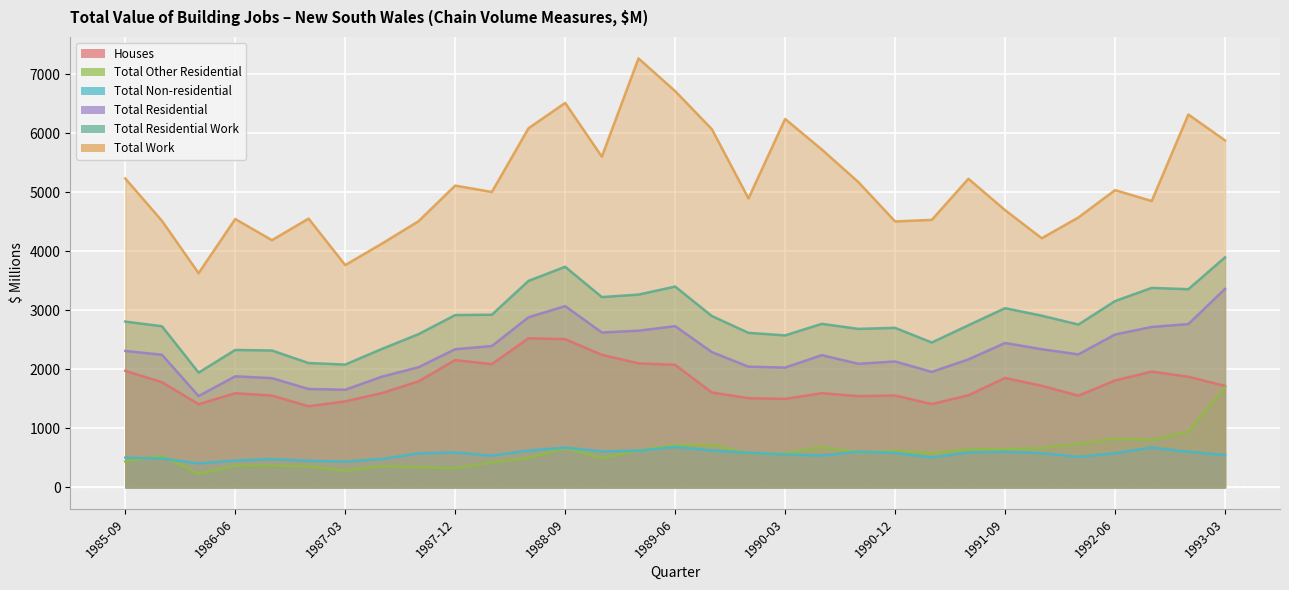

What are all the series names shown in the legend?

Houses, Total Other Residential, Total Non-residential, Total Residential, Total Residential Work, Total Work